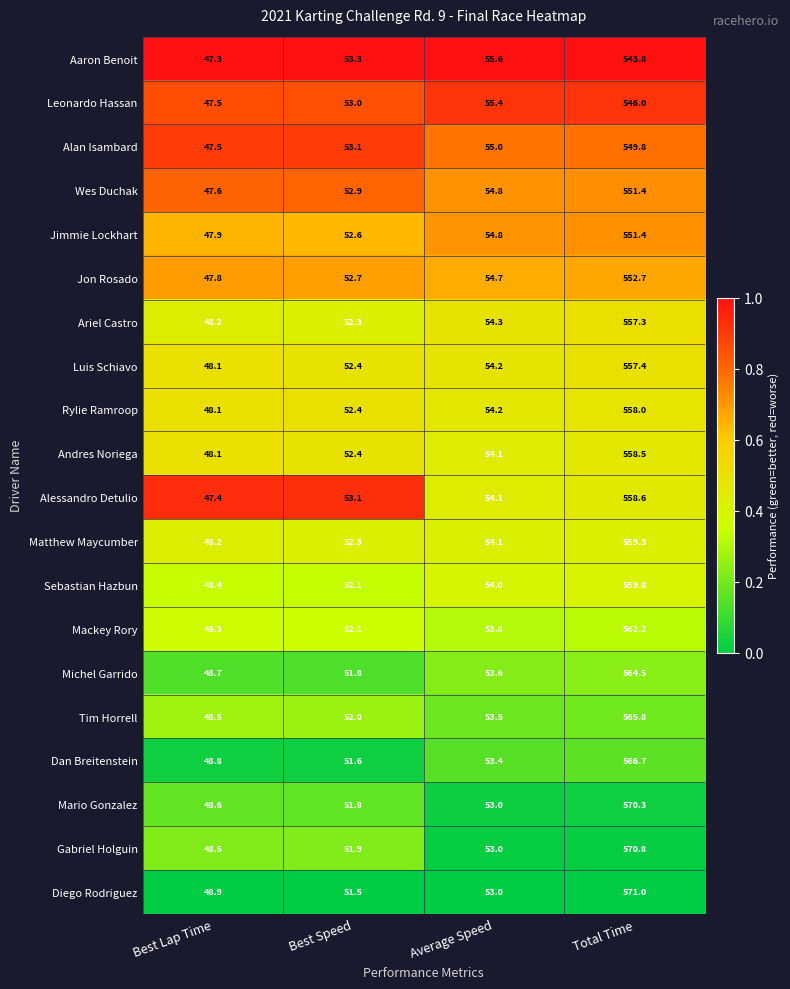

What is the difference between the highest and lowest values at Best Lap Time?

1.6